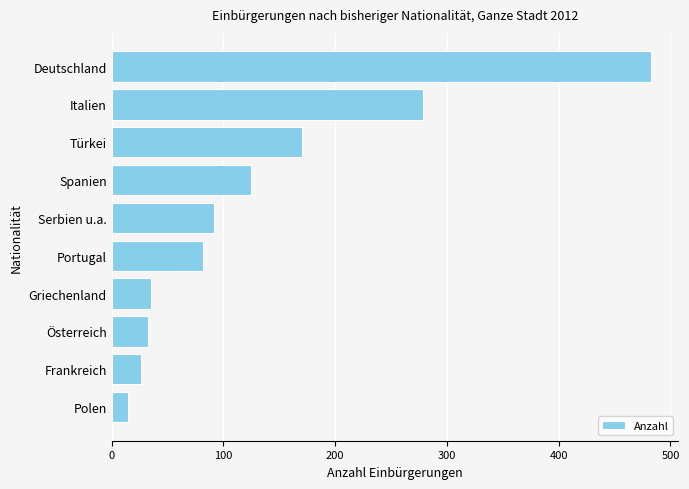

Where is the data nearest to the value 249?

Italien